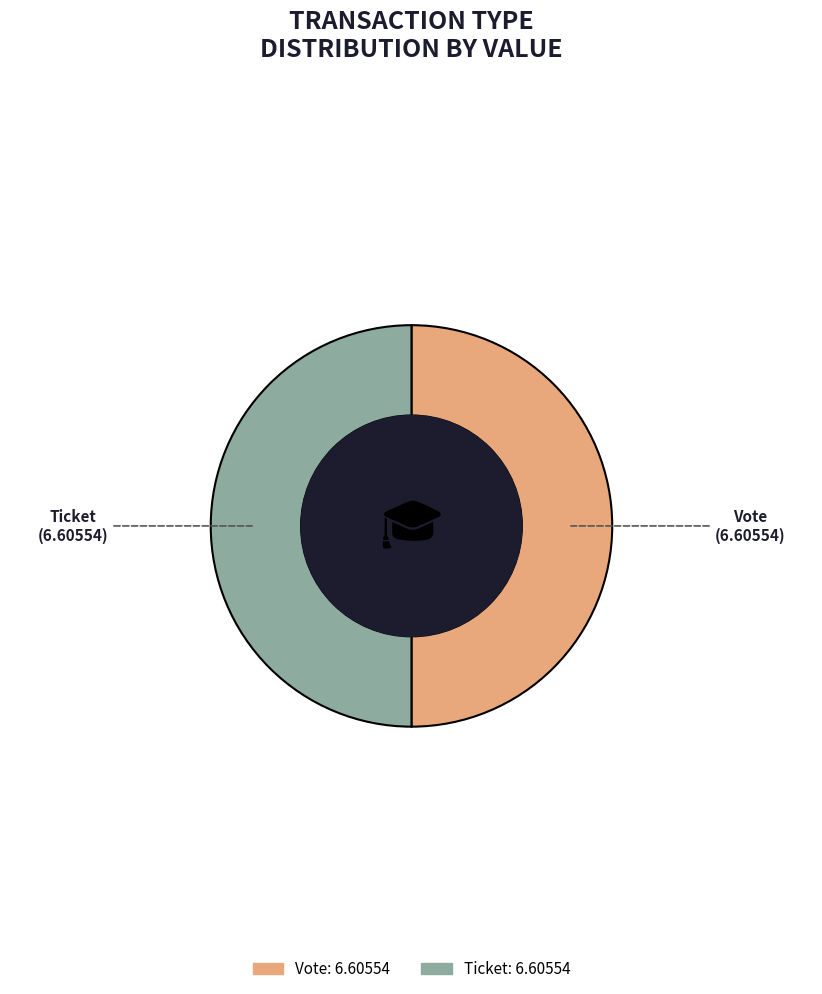

Is it true that Ticket is 11% of the pie?

False